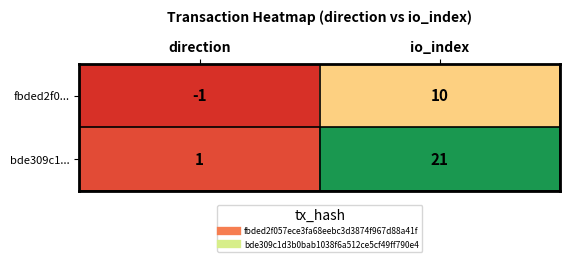

At which label is bde309c1... closest to 11?

direction